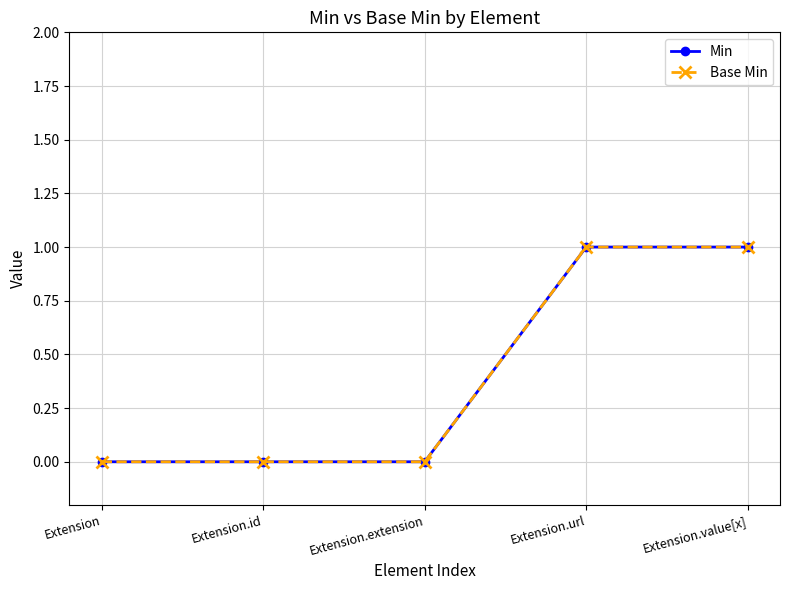

Does the chart have visible grid lines?

Yes